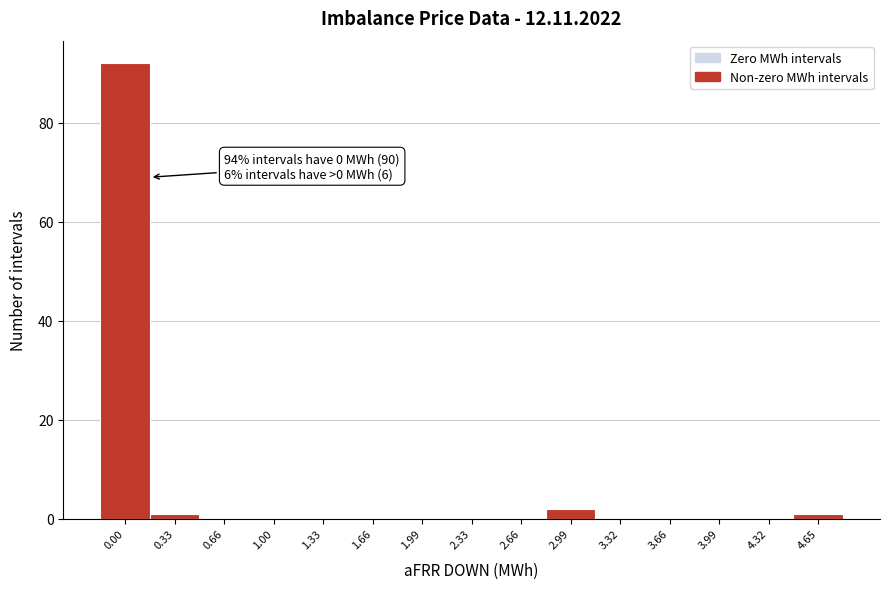

Reading left to right, transcribe all the data shown in this chart.

0.00=92	0.33=1	0.66=0	1.00=0	1.33=0	1.66=0	1.99=0	2.33=0	2.66=0	2.99=2	3.32=0	3.66=0	3.99=0	4.32=0	4.65=1